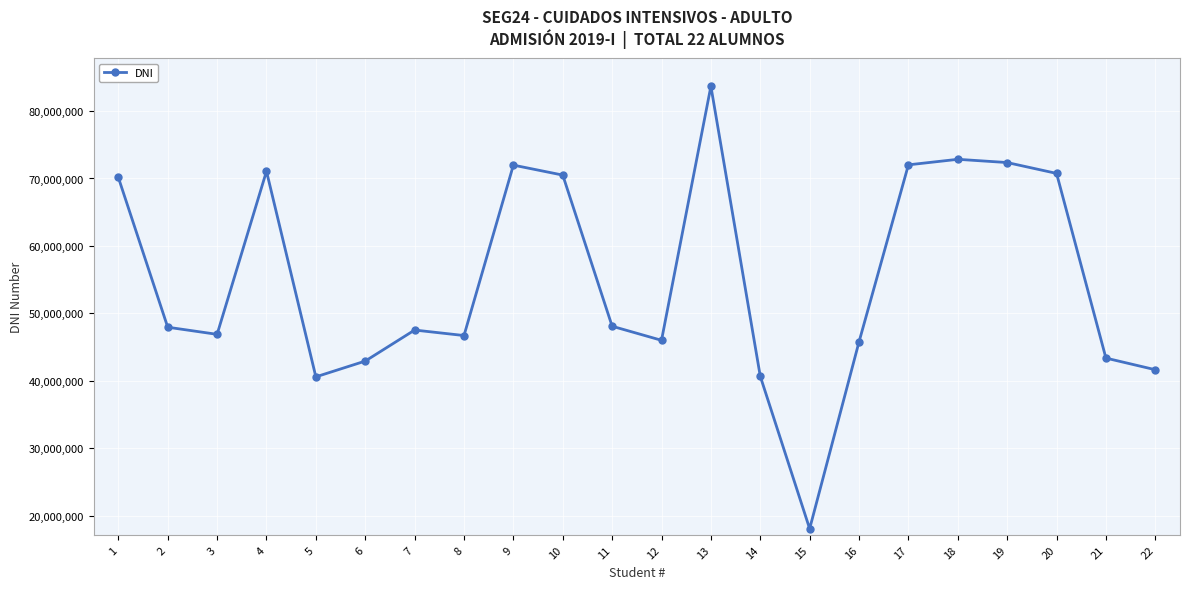

How many data points are less than 47951013?

11